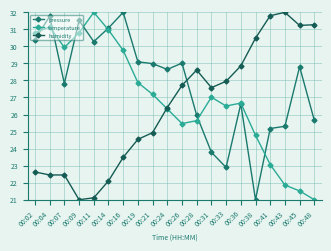

The value of pressure at 00:31 is 32.3. True or false?

False